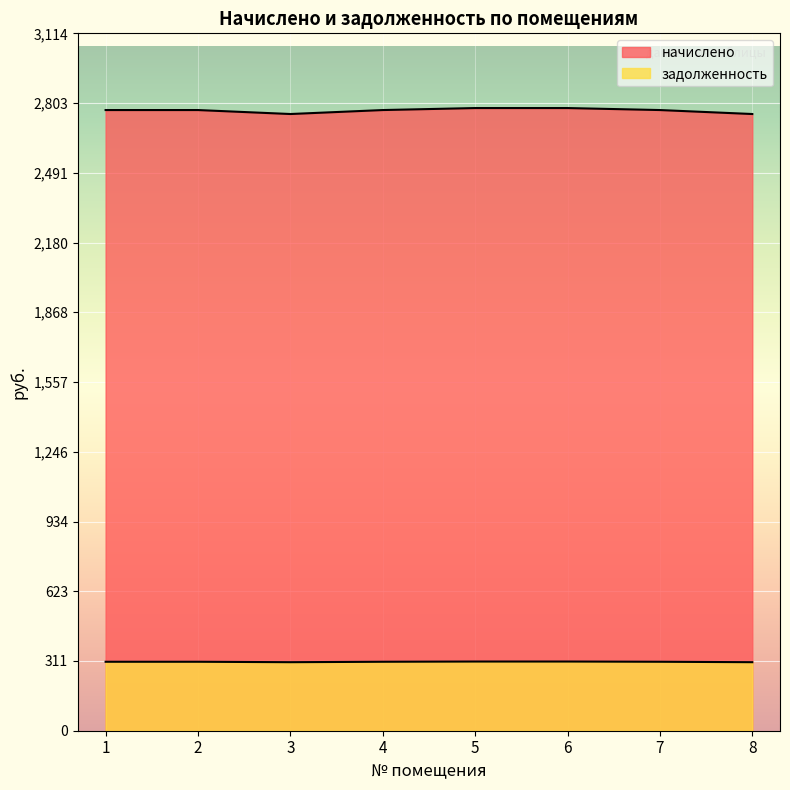

Between 1 and 5, which series saw the biggest shift?

начислено